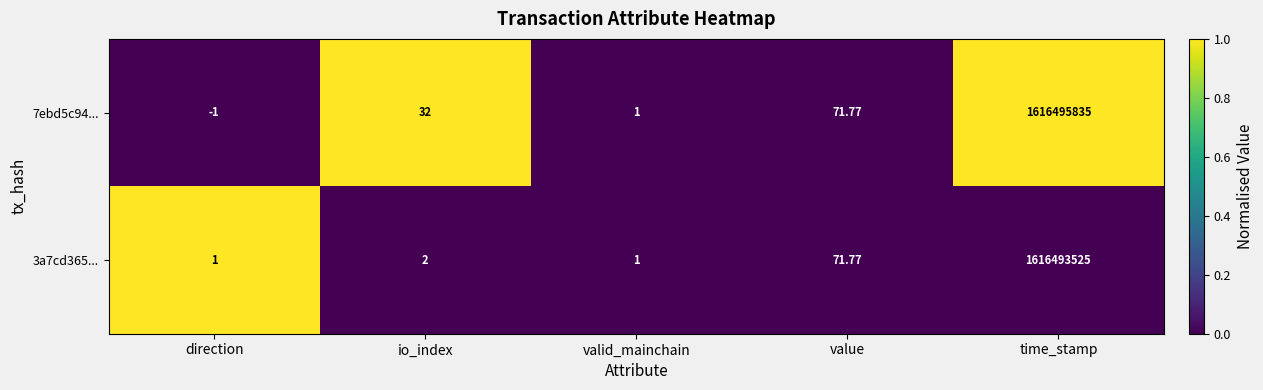

At which category is the sum across all series the highest?

time_stamp